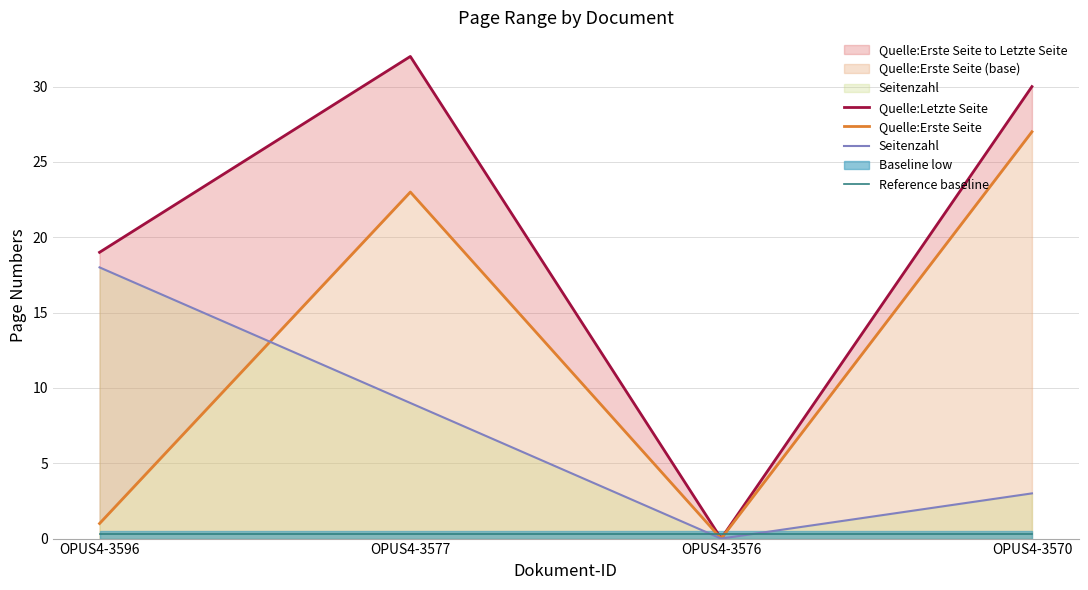

Rank the series by their maximum value, from lowest to highest.

Reference baseline, Seitenzahl, Quelle:Erste Seite, Quelle:Letzte Seite